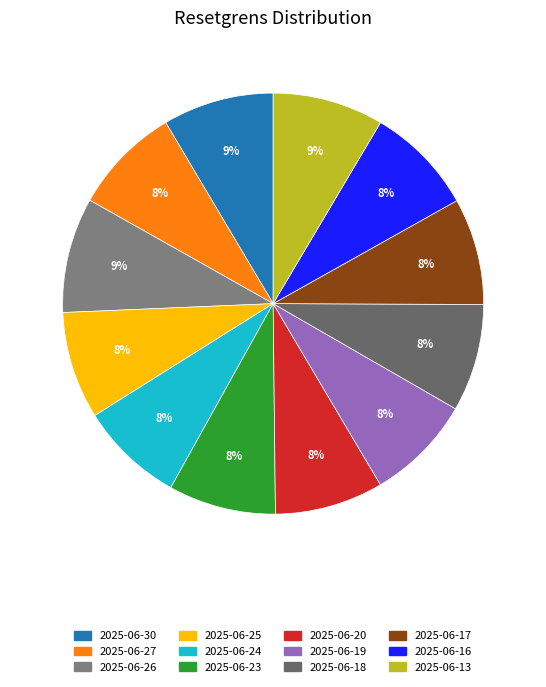

To the nearest percent, what is the difference between the largest and smallest slice percentages?

1%